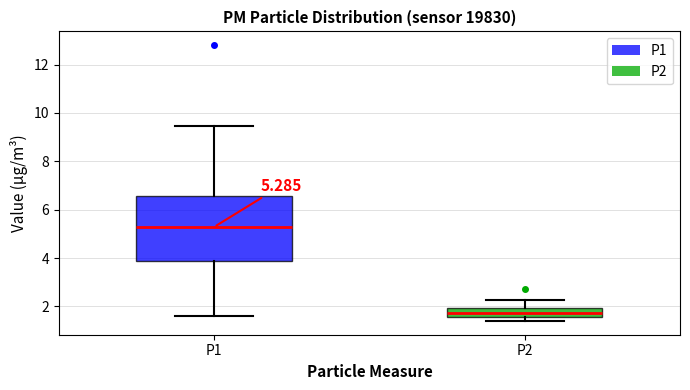

Which box is the tallest, from its lower edge to its upper edge?

P1